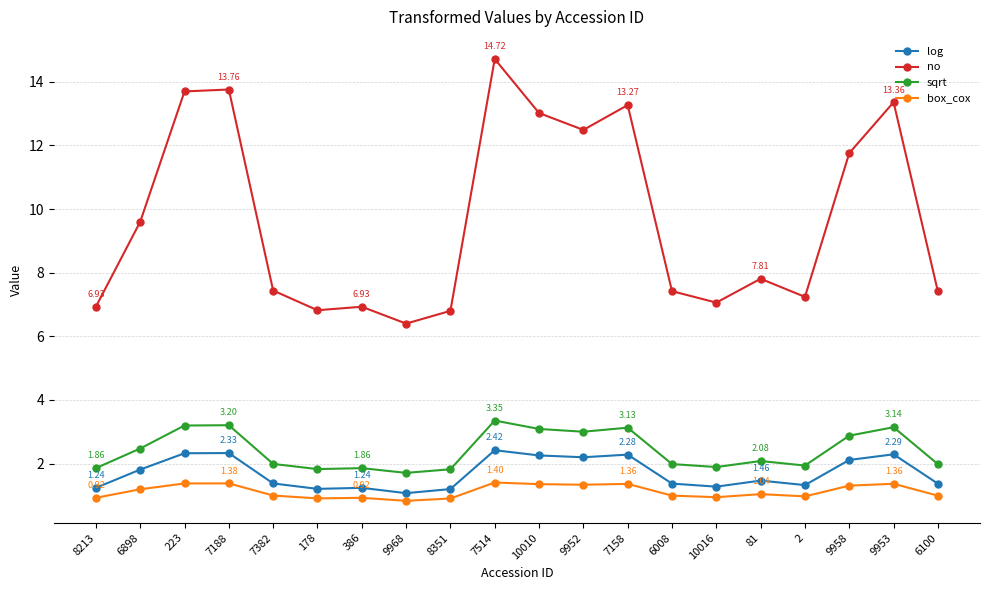

Between 9968 and 9953, which series saw the biggest shift?

no